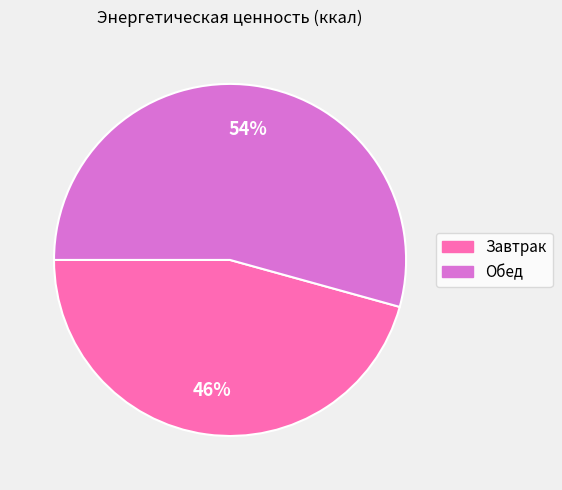

Count the number of slices in the pie.

2